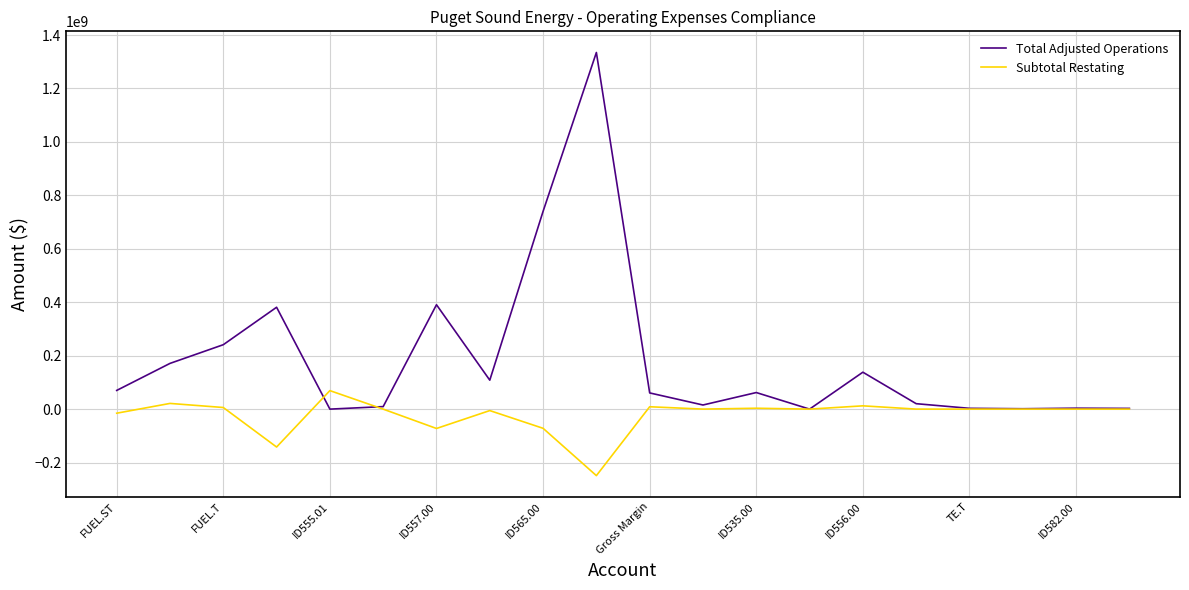

List the series in order of their peak value, highest first.

Total Adjusted Operations, Subtotal Restating